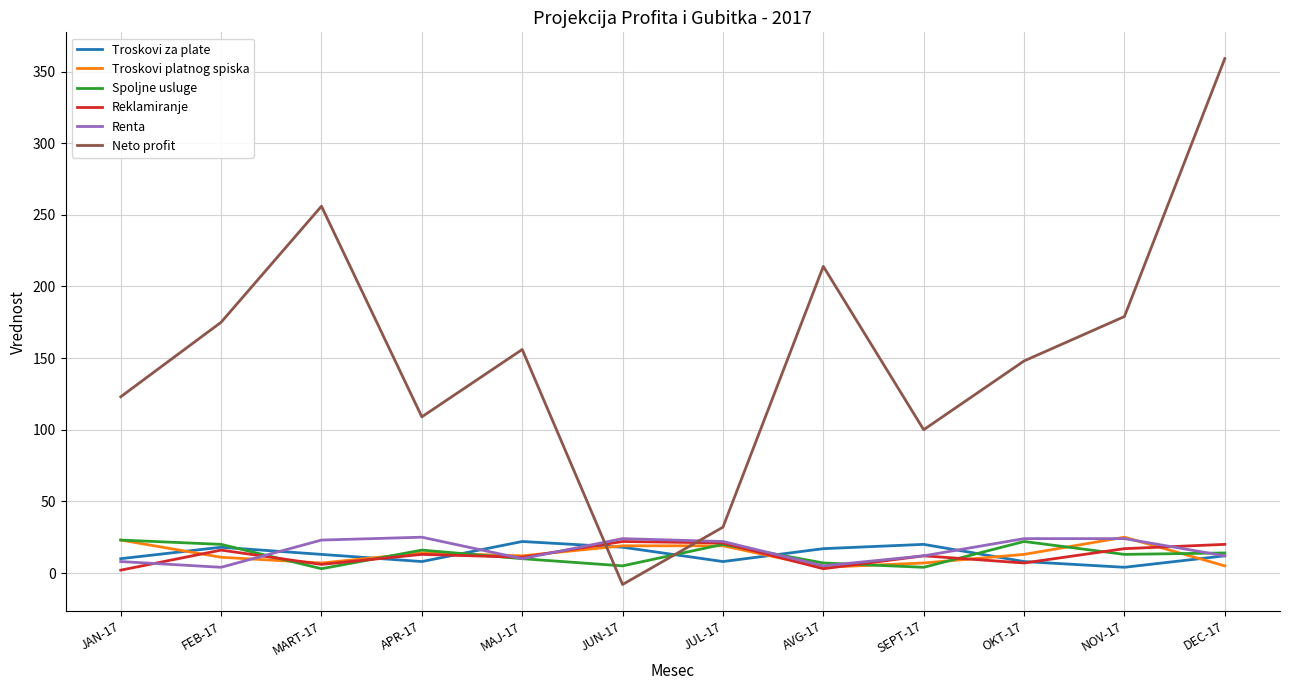

Which category has the highest value across all series?

DEC-17